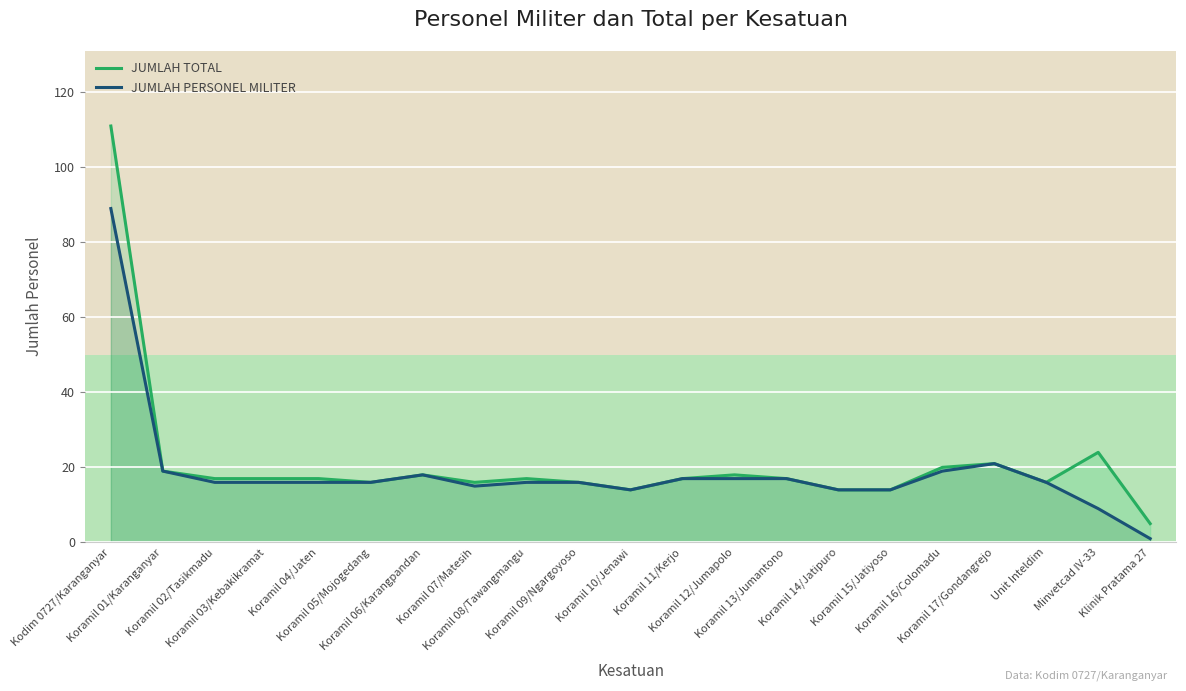

What are all the series names shown in the legend?

JUMLAH TOTAL, JUMLAH PERSONEL MILITER